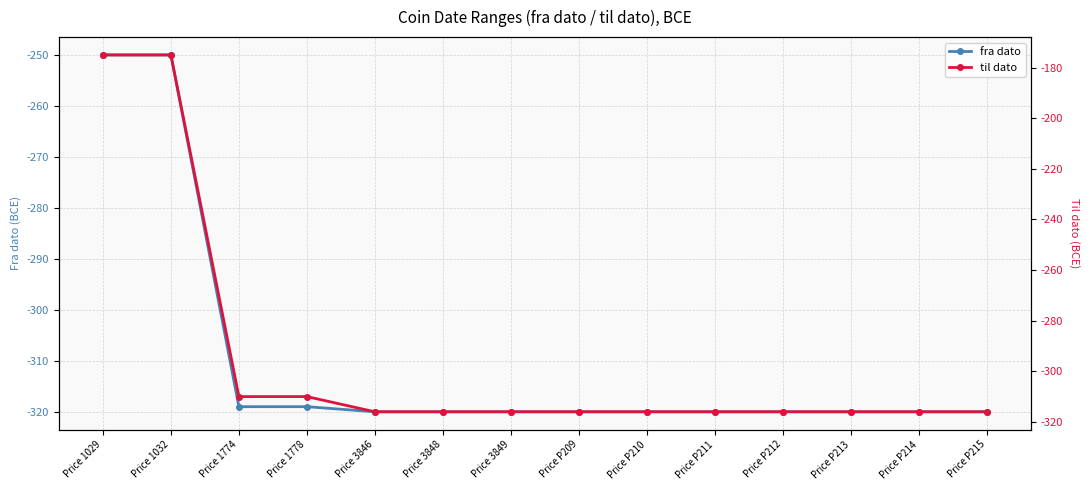

What is the minimum value shown in the chart?

-320